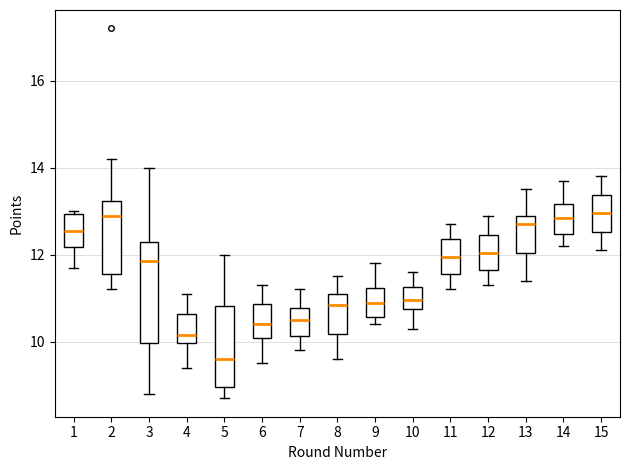

Reading left to right, read every box against the y-axis: the position of its median line, the range the box covers, and the ends of its whiskers. The values are not printed on the chart, so give them approximately, as read against the axis.

1: median 12.6, box 12.2 to 13.0, whiskers 11.8 to 13.0 (just above the box's upper edge)
2: median 13.0, box 11.6 to 13.2, whiskers 11.2 to 14.2
3: median 11.8, box 10.0 to 12.4, whiskers 8.8 to 14.0
4: median 10.2, box 10.0 to 10.6, whiskers 9.4 to 11.2
5: median 9.6, box 9.0 to 10.8, whiskers 8.8 to 12.0
6: median 10.4, box 10.0 to 10.8, whiskers 9.6 to 11.4
7: median 10.6, box 10.2 to 10.8, whiskers 9.8 to 11.2
8: median 10.8, box 10.2 to 11.2, whiskers 9.6 to 11.6
9: median 11.0, box 10.6 to 11.2, whiskers 10.4 to 11.8
10: median 11.0, box 10.8 to 11.2, whiskers 10.4 to 11.6
11: median 12.0, box 11.6 to 12.4, whiskers 11.2 to 12.8
12: median 12.0, box 11.6 to 12.4, whiskers 11.4 to 13.0
13: median 12.8, box 12.0 to 13.0, whiskers 11.4 to 13.6
14: median 12.8, box 12.4 to 13.2, whiskers 12.2 to 13.8
15: median 13.0, box 12.6 to 13.4, whiskers 12.2 to 13.8